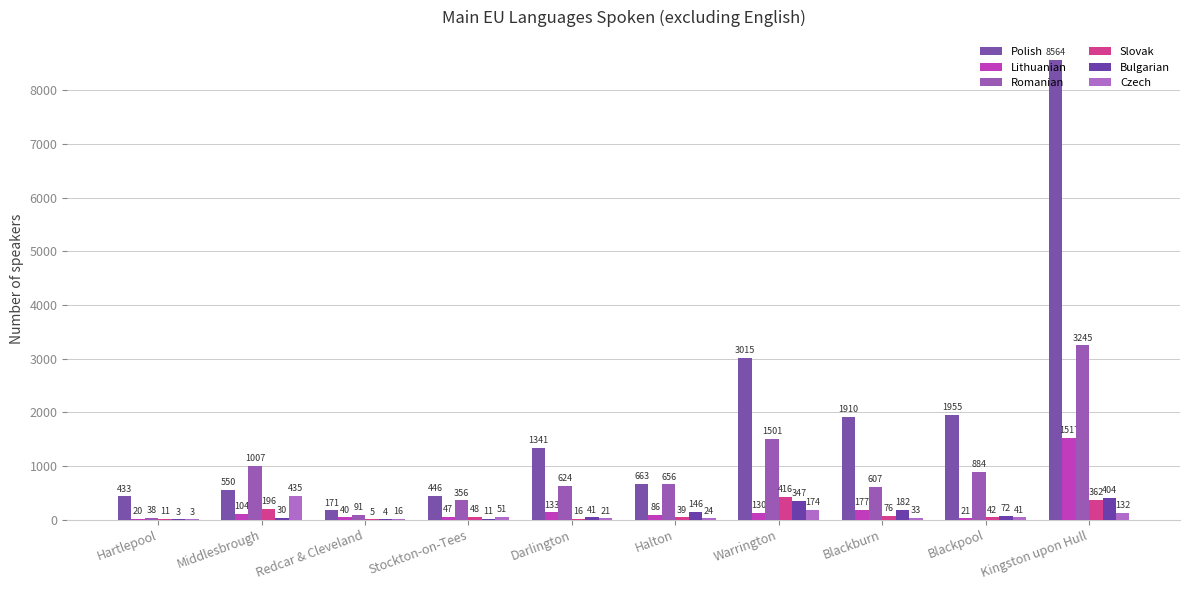

How many groups of bars are there?

10